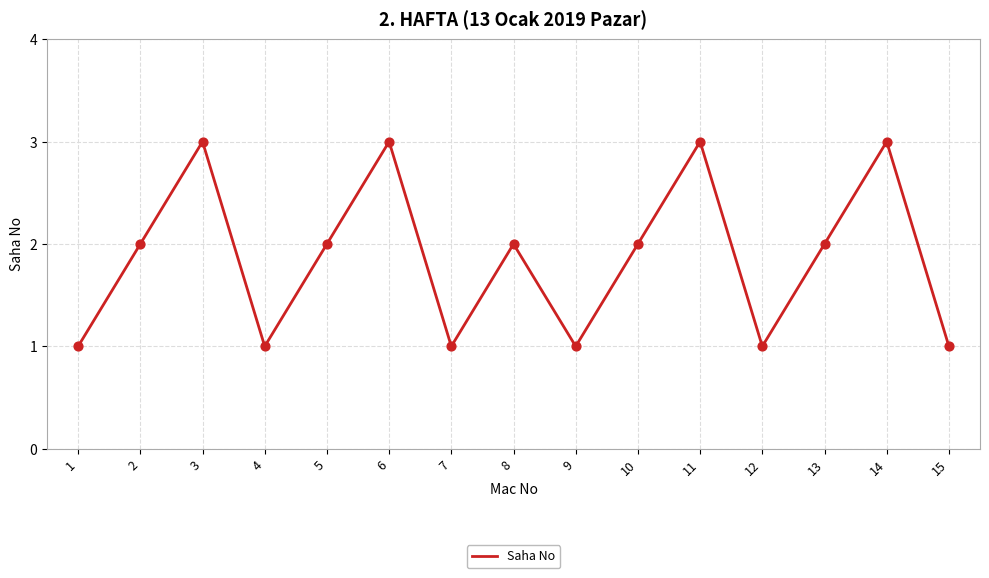

Approximately how many times larger is the value at 6 compared to 5?

1.5